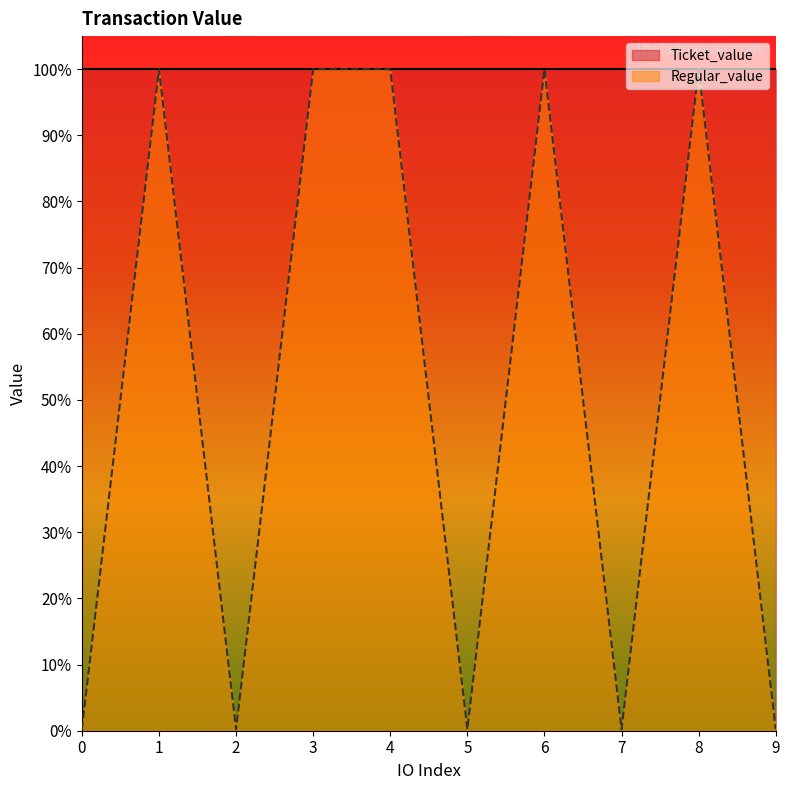

Reading right to left, what are all the values shown in this chart?

0.0	1.0	0.0	1.0	0.0	1.0	1.0	0.0	1.0	0.0